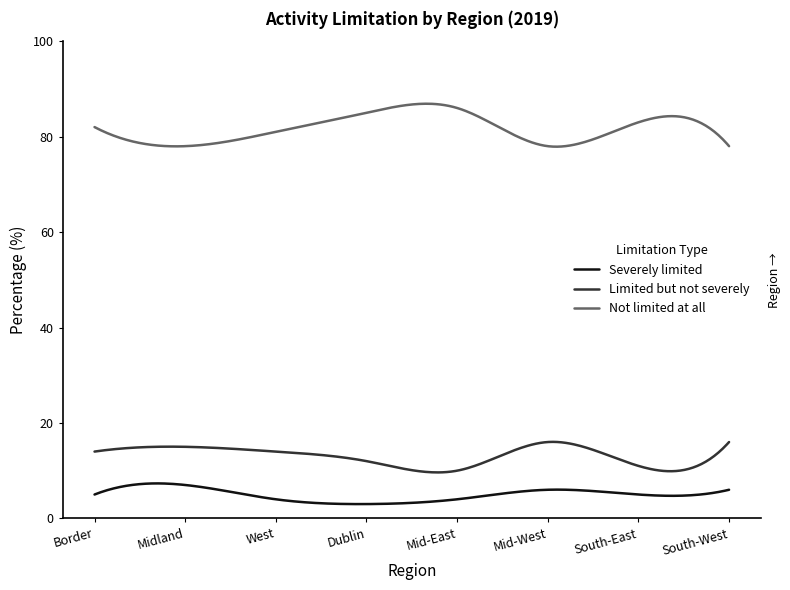

Which series has the largest total across all categories?

Not limited at all